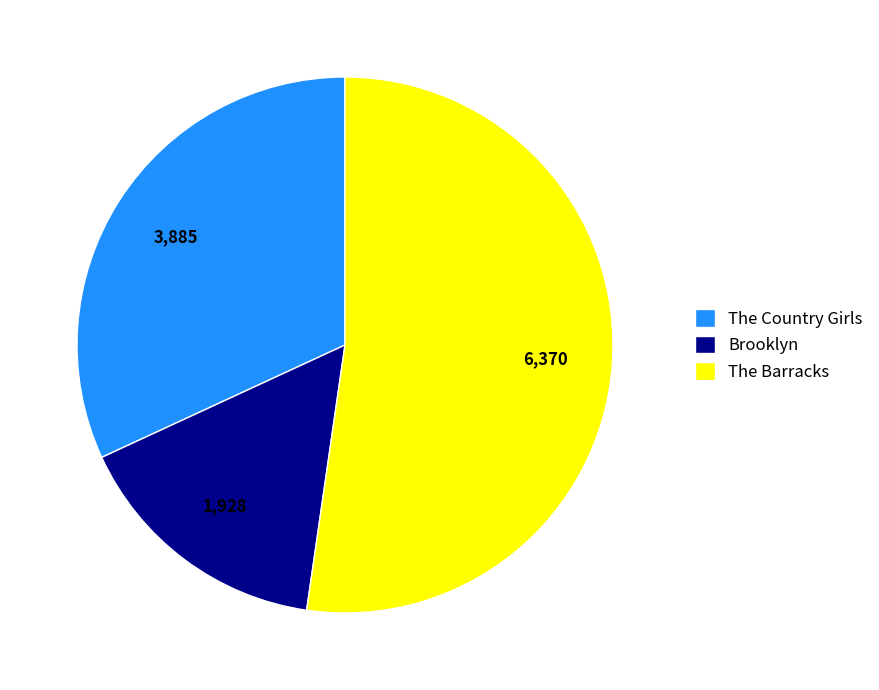

Which has a higher value, Brooklyn or The Barracks?

The Barracks